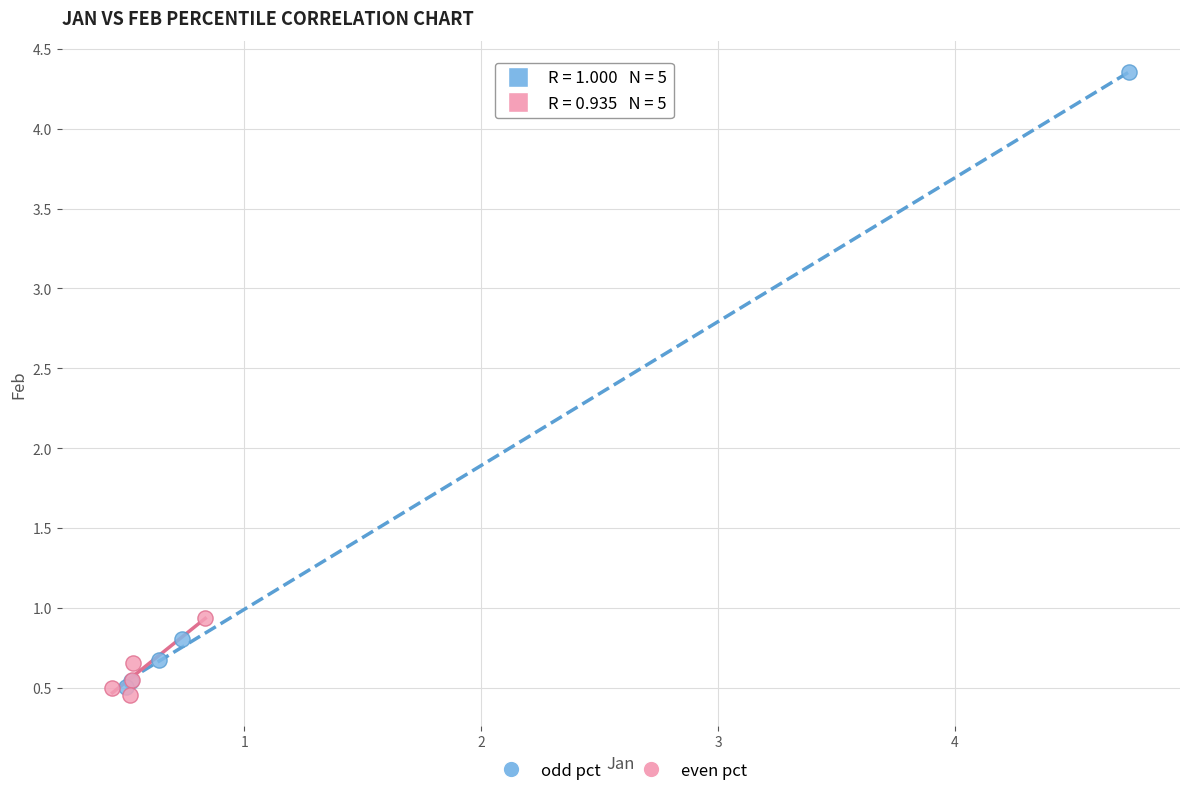

Which series contains the highest Y value?

odd pct